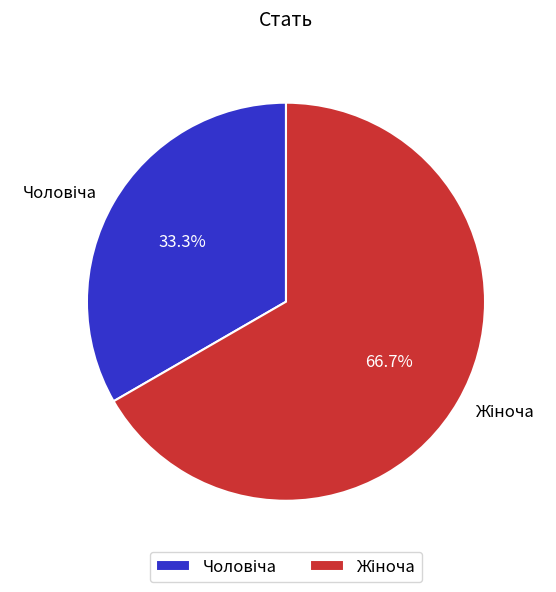

To the nearest percent, what is the average slice percentage?

50%